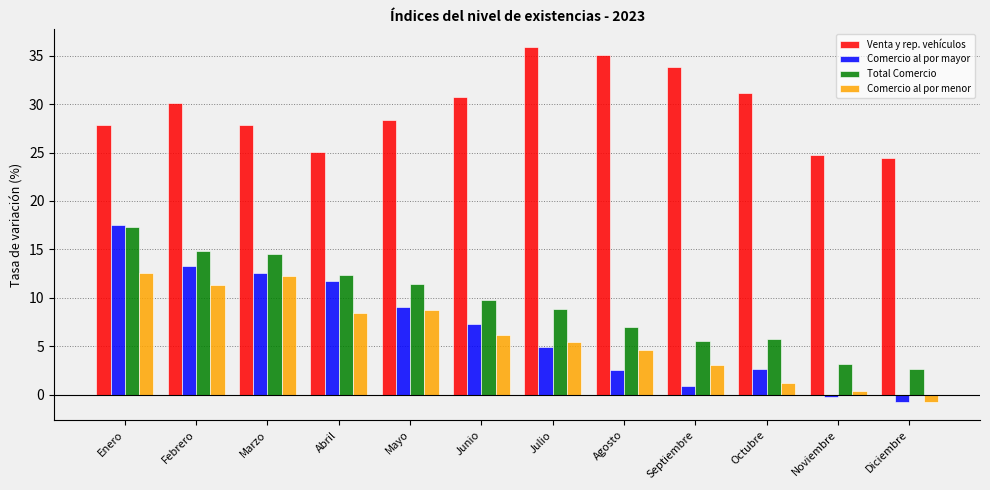

What is the difference between the highest and lowest values at Julio?

31.0